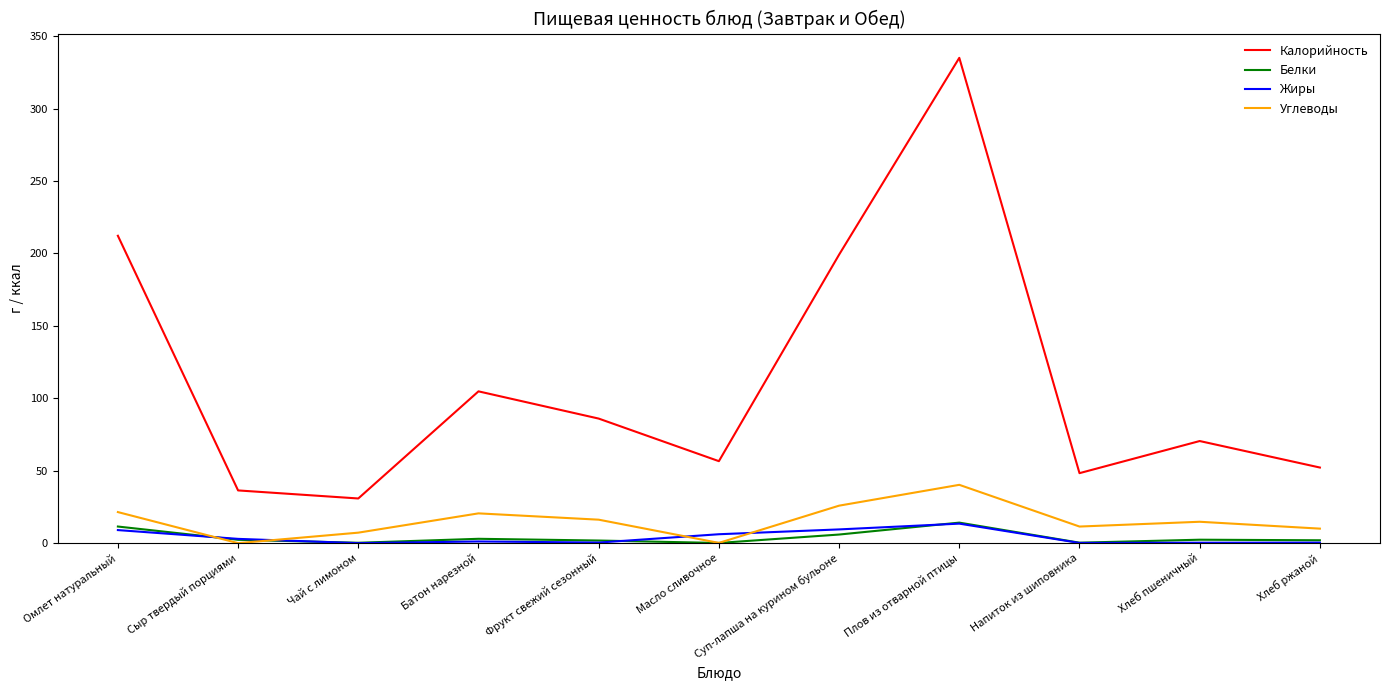

How many lines are shown in the chart?

4